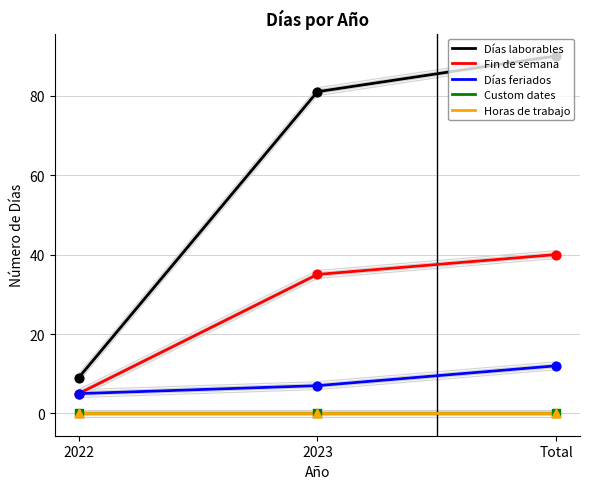

Which series has the largest total across all categories?

Días laborables